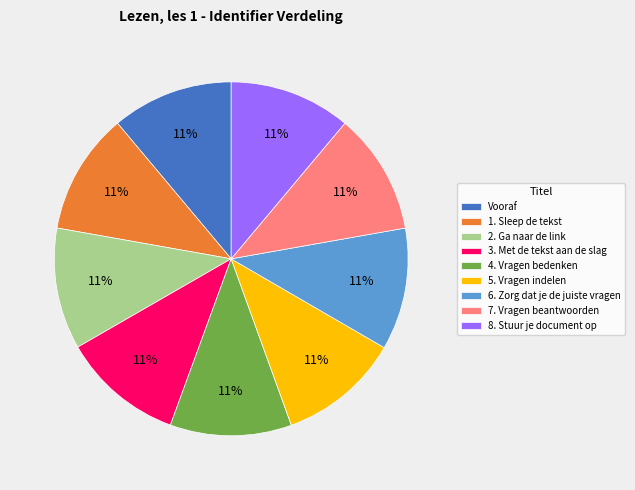

The 6. Zorg dat je de juiste vragen slice represents 6% of the pie. True or false?

False